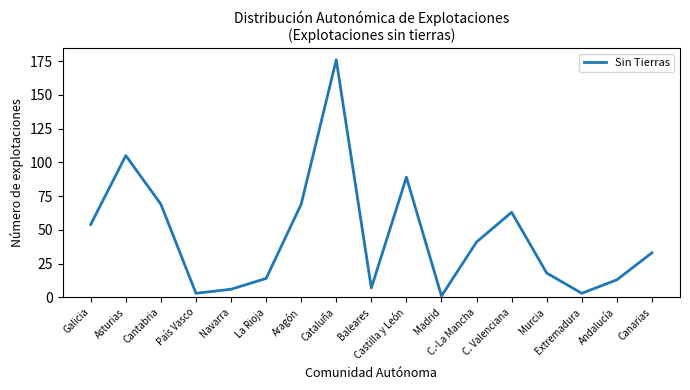

How many categories are shown in the chart?

17